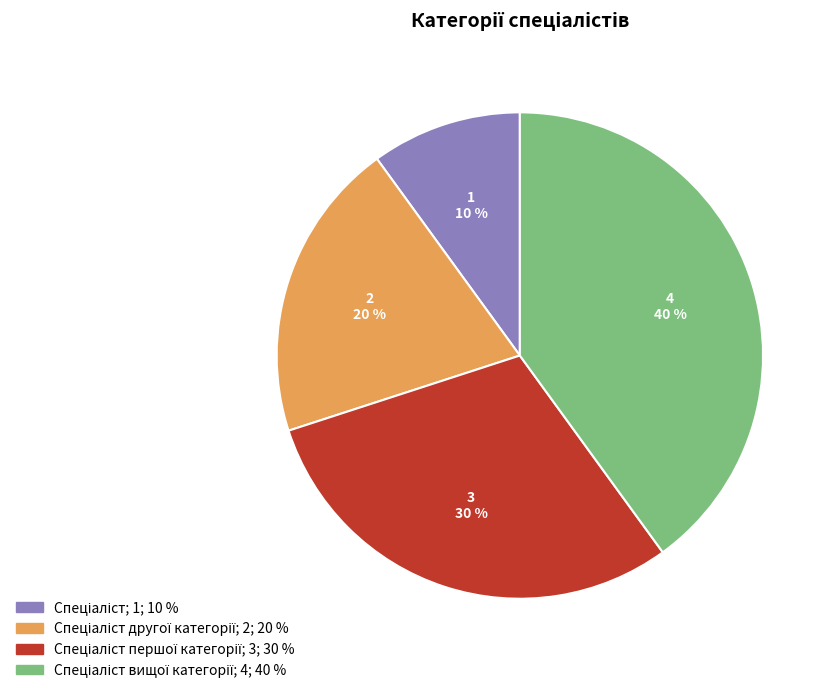

Is there any slice that represents more than half of the pie?

No